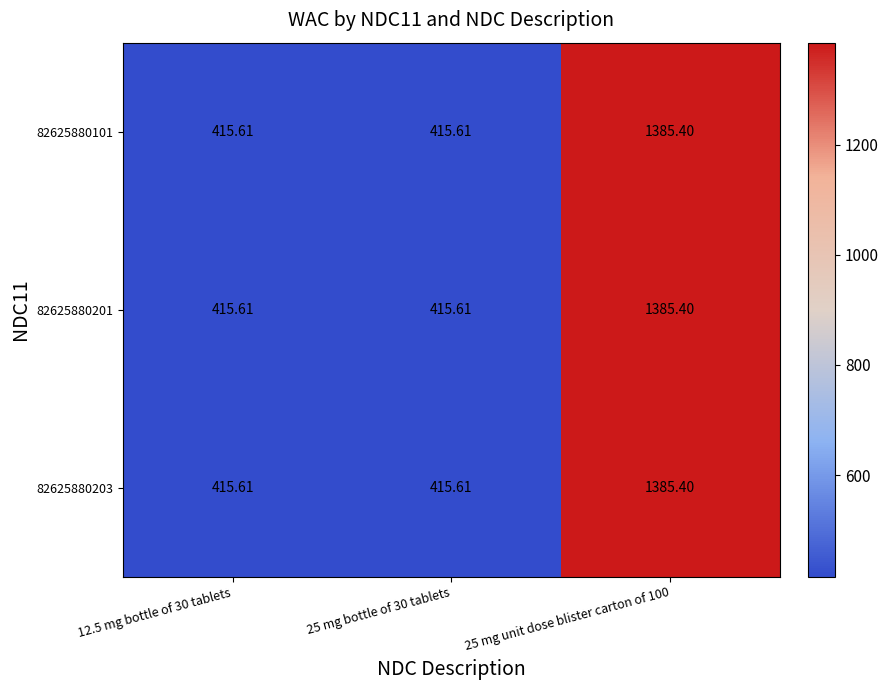

Is the value of 82625880203 at 25 mg bottle of 30 tablets greater than the value of 82625880101 at 25 mg unit dose blister carton of 100?

No